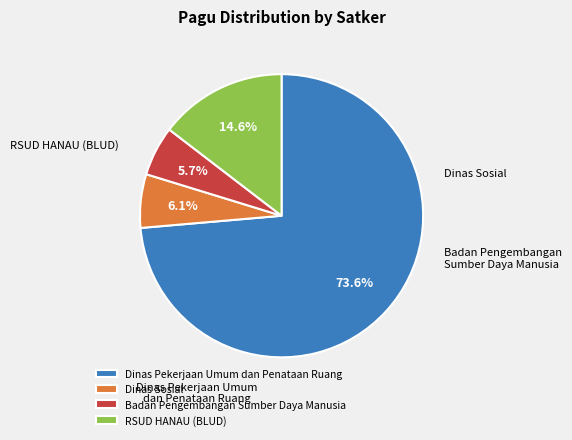

What is the majority slice?

Dinas Pekerjaan Umum dan Penataan Ruang